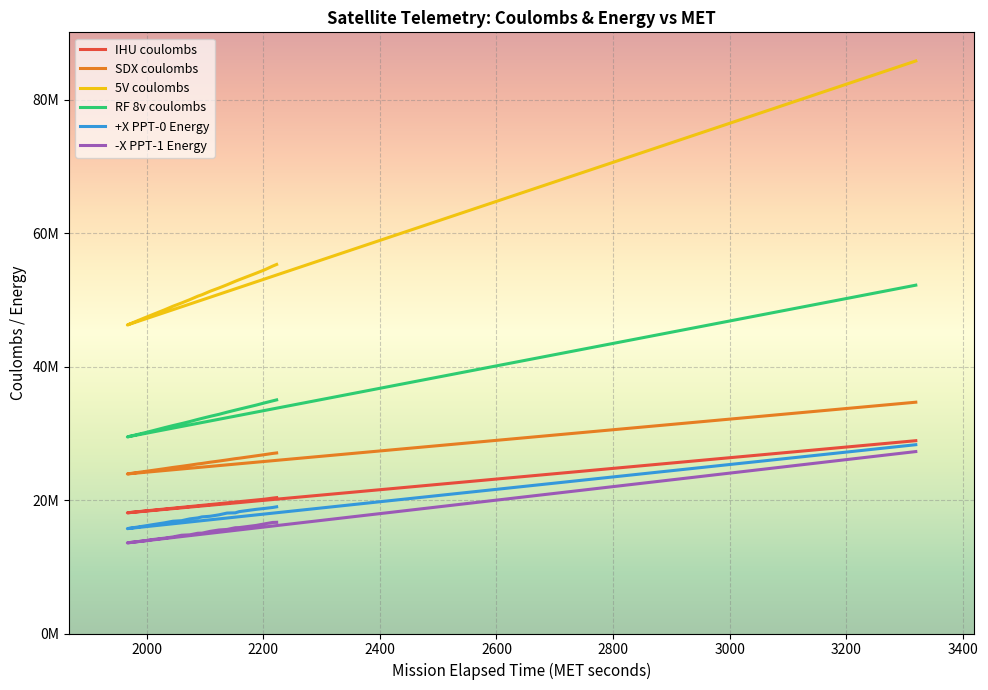

At which category is the sum across all series the highest?

3319